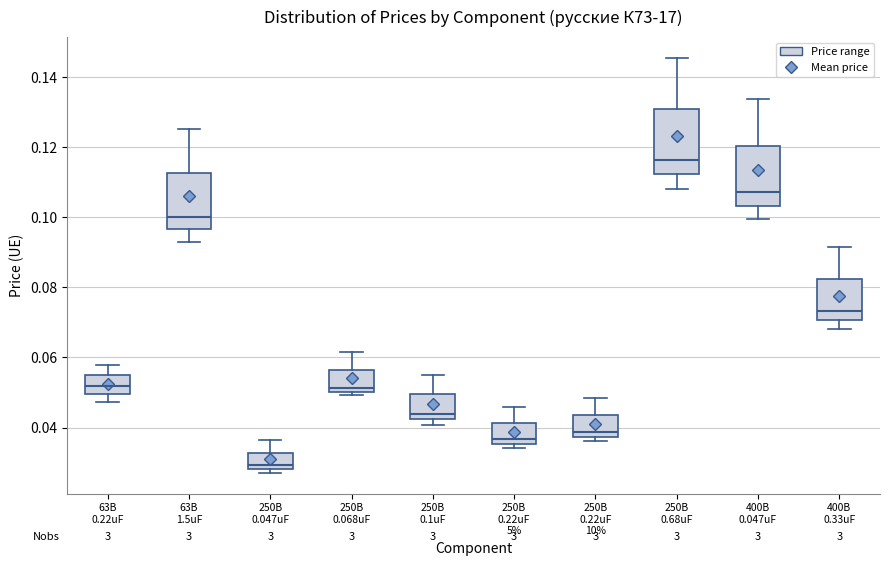

Reading left to right, transcribe this box plot: for each box, give where its median line is, the range the box spans, and where its two whiskers end, as read against the y-axis. The values are not printed on the chart, so give them approximately, as read against the axis.

63В 0.22uF: median 0.052, box 0.050 to 0.054, whiskers 0.048 to 0.058
63В 1.5uF: median 0.100, box 0.096 to 0.112, whiskers 0.092 to 0.126
250В 0.047uF: median 0.030, box 0.028 to 0.032, whiskers 0.028 (just below the box's lower edge) to 0.036
250В 0.068uF: median 0.052, box 0.050 to 0.056, whiskers 0.050 (just below the box's lower edge) to 0.062
250В 0.1uF: median 0.044, box 0.042 to 0.050, whiskers 0.040 to 0.054
250В 0.22uF 5%: median 0.036 (just above the box's lower edge), box 0.036 to 0.042, whiskers 0.034 to 0.046
250В 0.22uF 10%: median 0.038 (just above the box's lower edge), box 0.038 to 0.044, whiskers 0.036 to 0.048
250В 0.68uF: median 0.116, box 0.112 to 0.130, whiskers 0.108 to 0.146
400В 0.047uF: median 0.108, box 0.104 to 0.120, whiskers 0.100 to 0.134
400В 0.33uF: median 0.074, box 0.070 to 0.082, whiskers 0.068 to 0.092